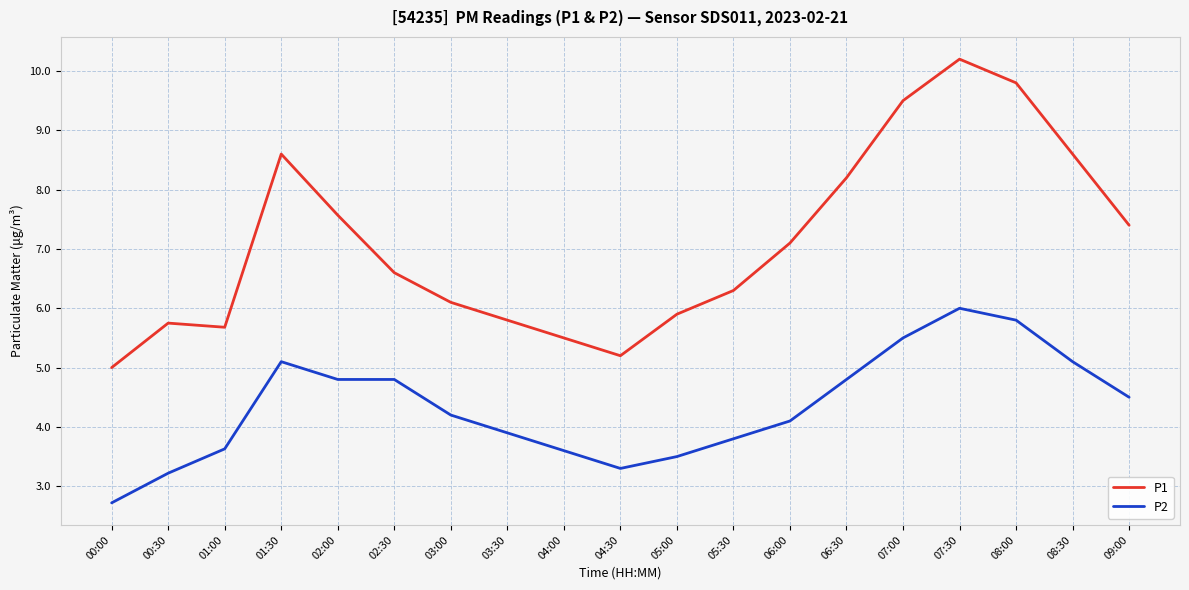

How many categories are shown in the chart?

19